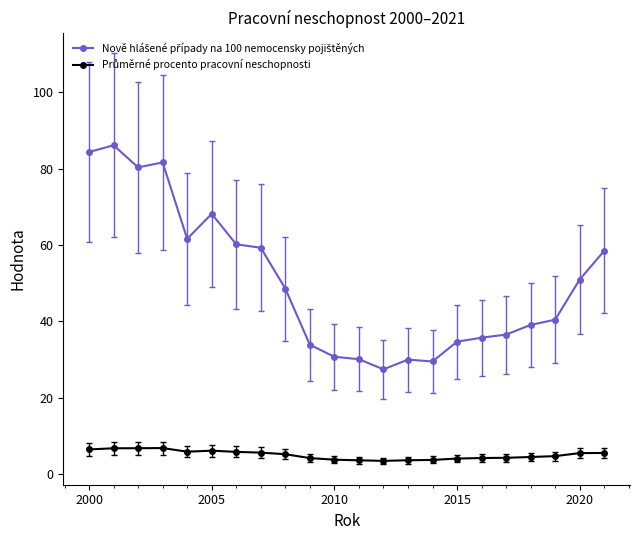

What is the greatest value displayed?

86.2